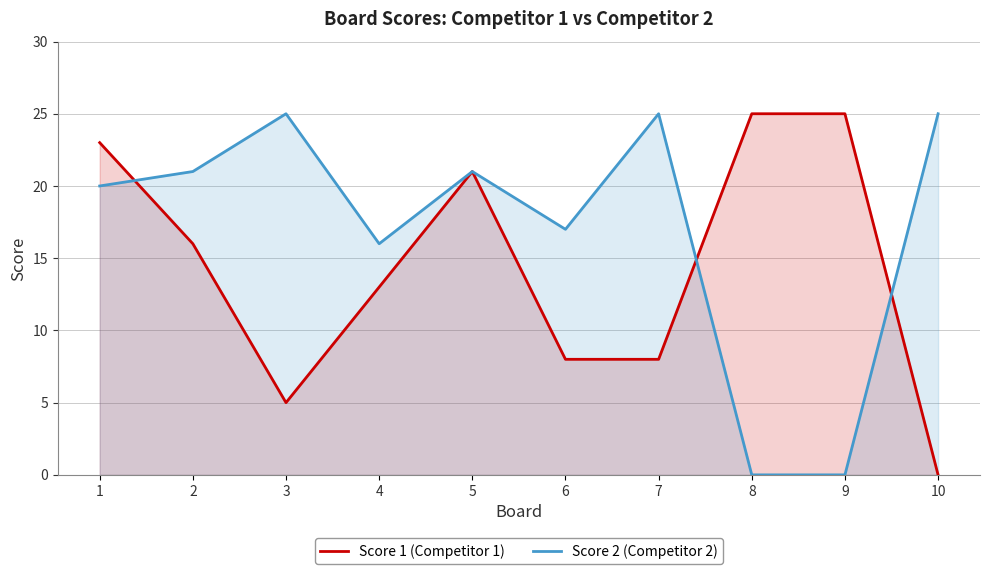

What are all the series names shown in the legend?

Score 1 (Competitor 1), Score 2 (Competitor 2)